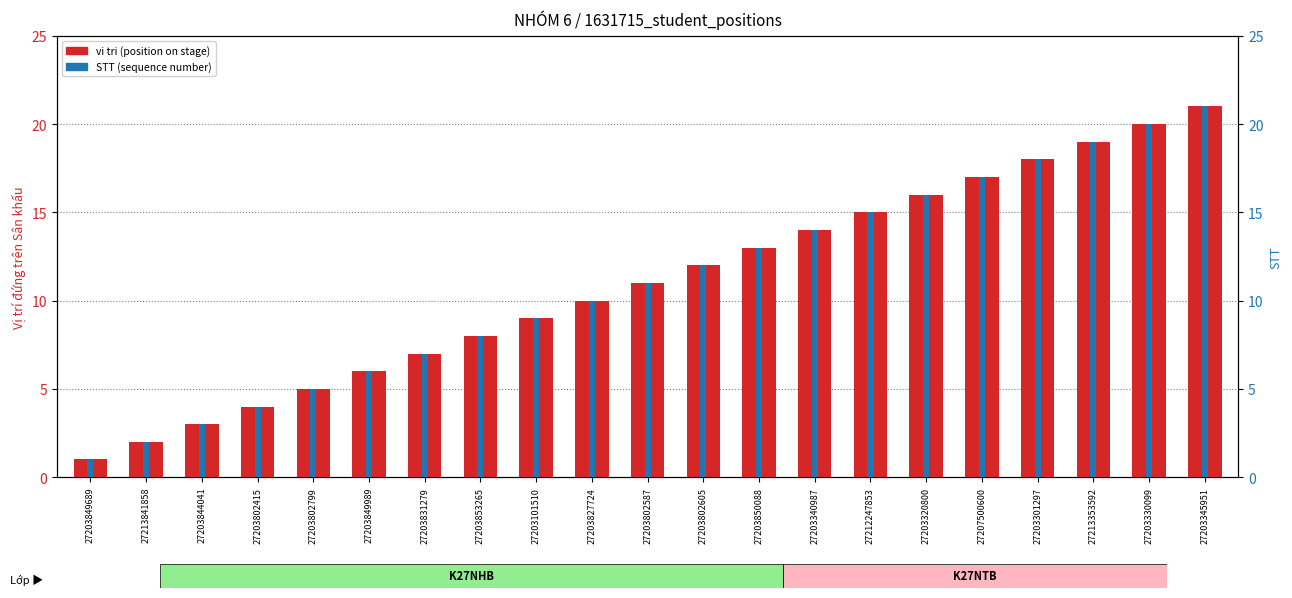

Count the number of categories in the chart.

21